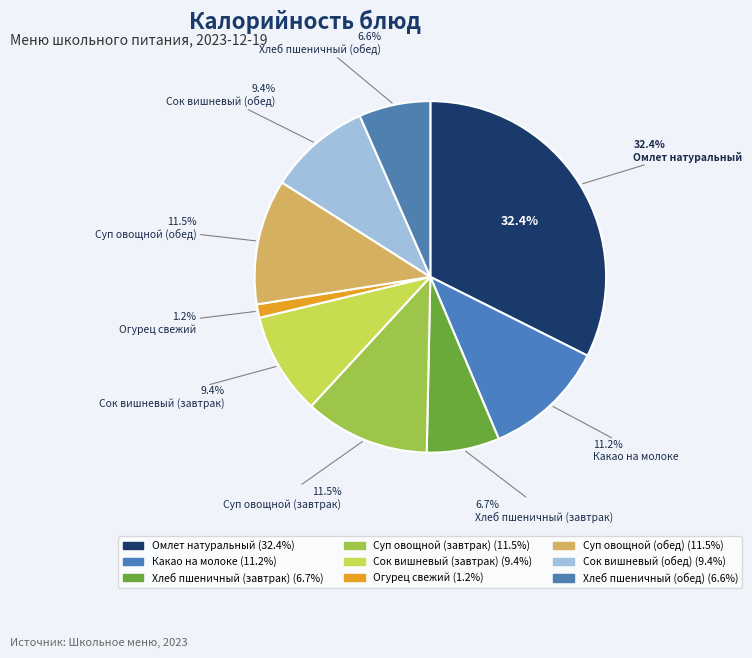

What percentage do Омлет натуральный and Суп овощной (завтрак) together represent?

43.9%